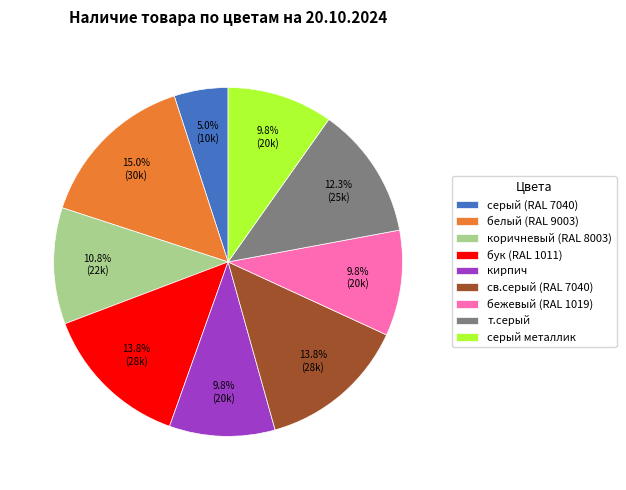

How many segments does this pie chart have?

9